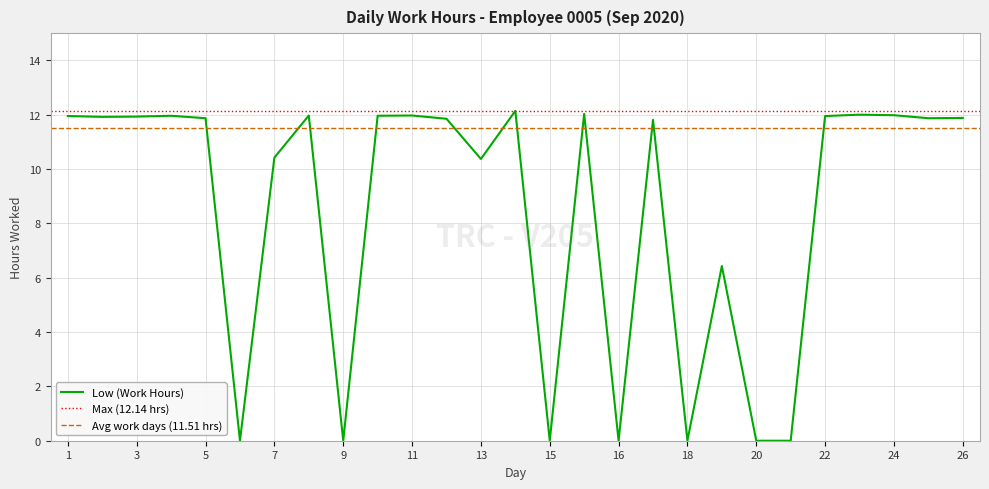

Is it true that the value at 7 is 4.1?

False